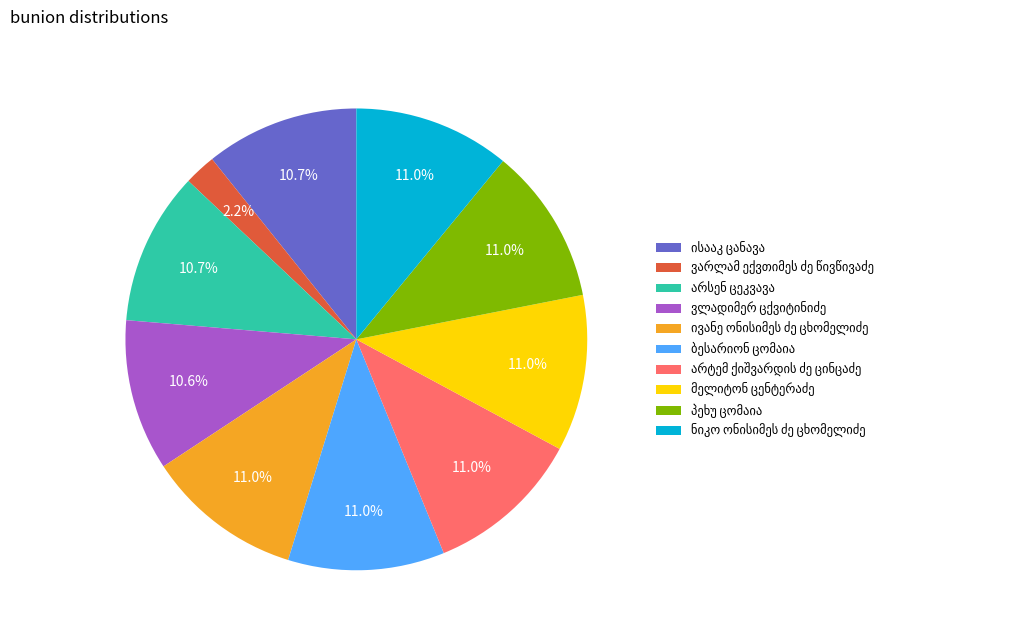

Count the number of slices in the pie.

10